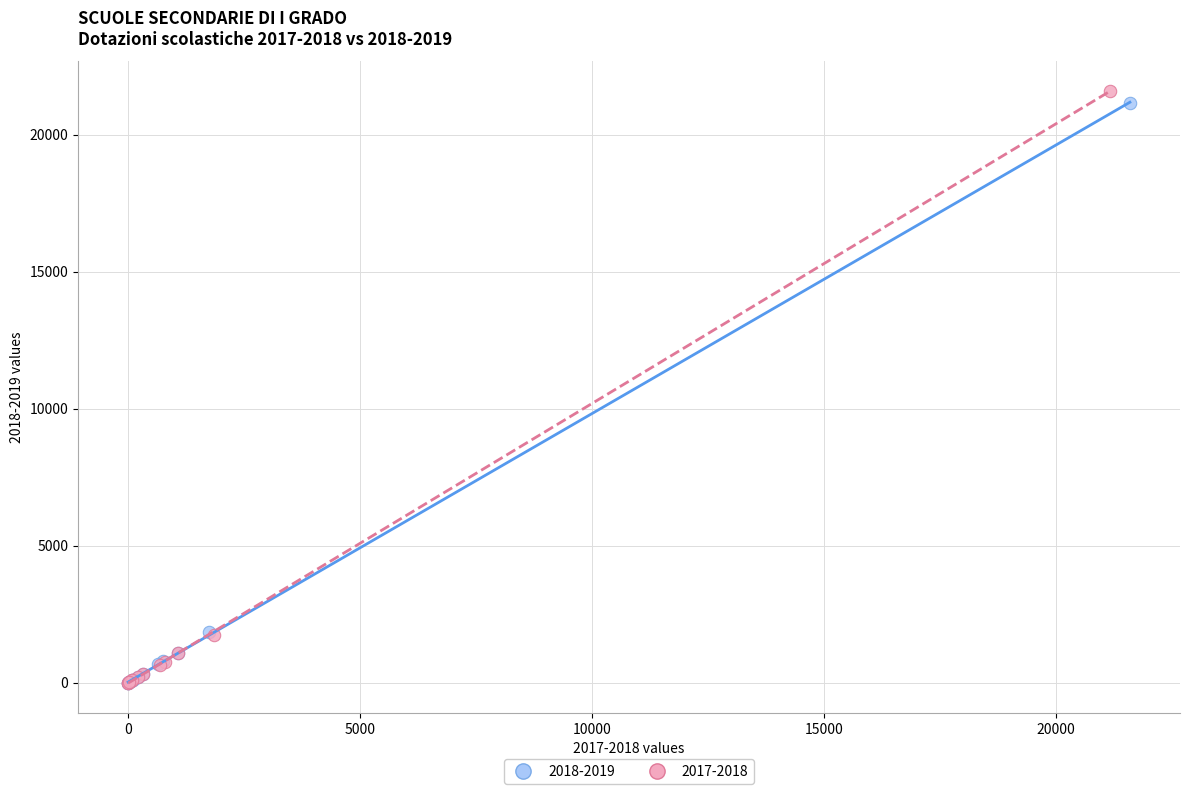

Which series has the largest Y range (max minus min)?

2017-2018